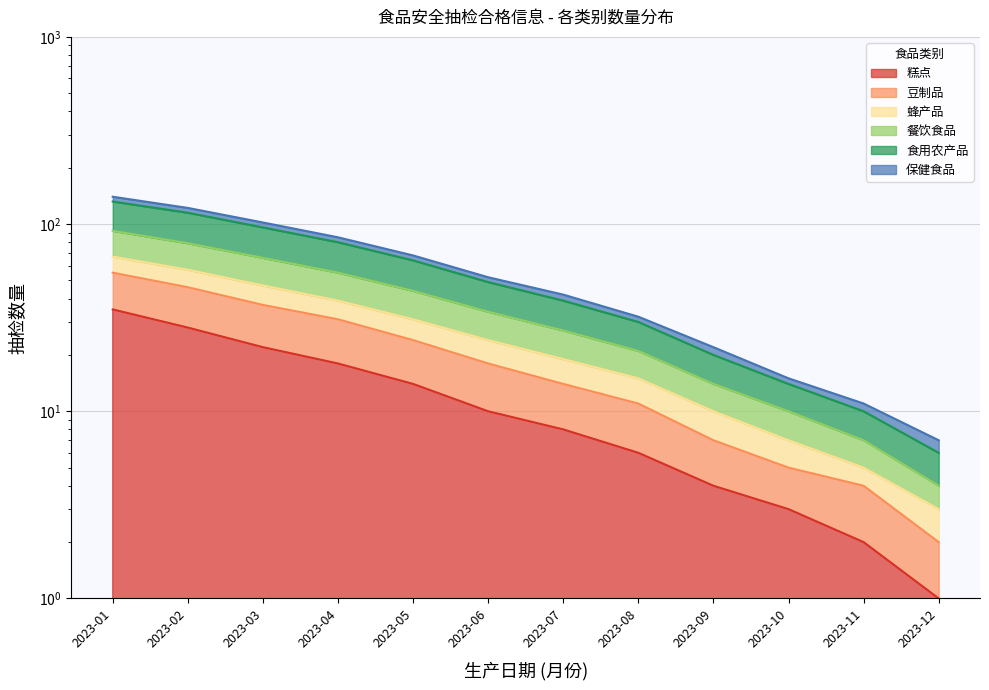

True or false: 蜂产品 and 食用农产品 intersect in this chart.

False